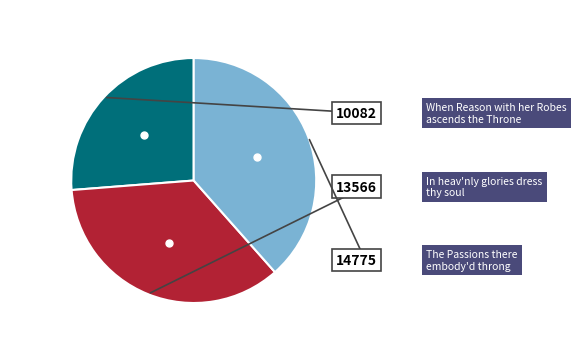

To the nearest percent, what is the difference between the The Passions there embody'd throng and In heav'nly glories dress thy soul slice percentages?

3%